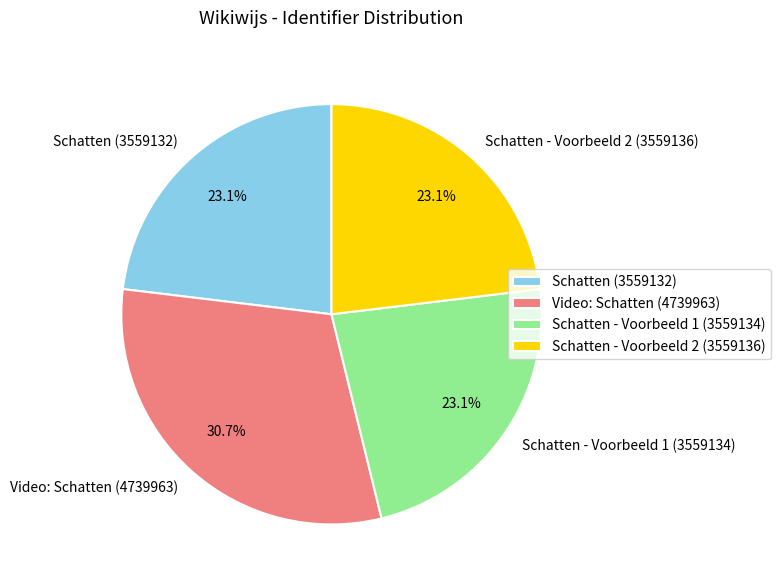

Count the number of slices in the pie.

4